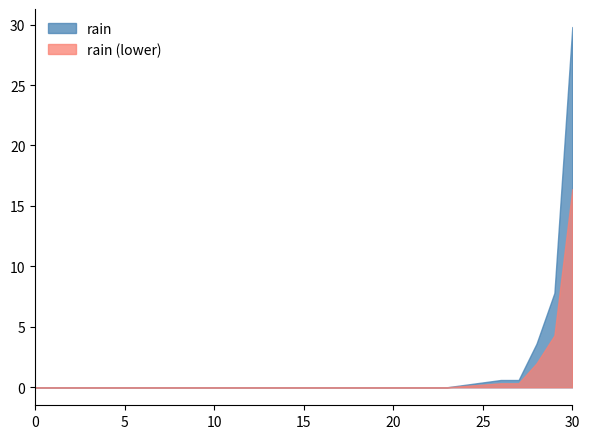

Is it true that the value at 2016-05-15 is 18.4?

False